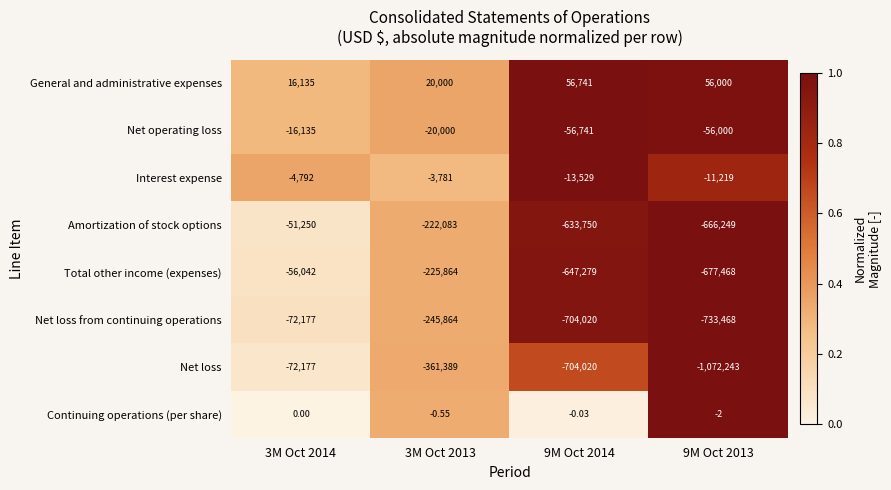

What is the difference between the highest and lowest values at 9M Oct 2013?

1128243.0